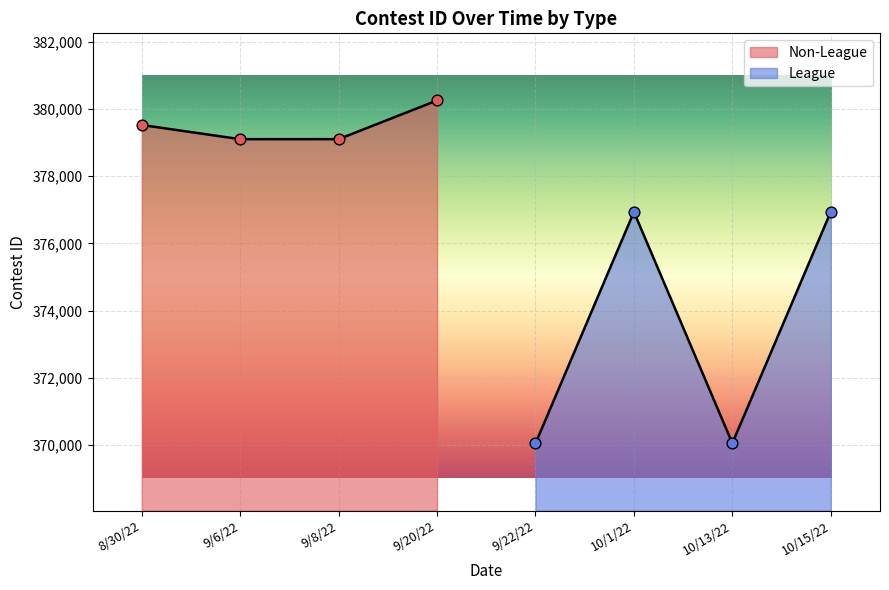

Which series has the largest total across all categories?

Non-League